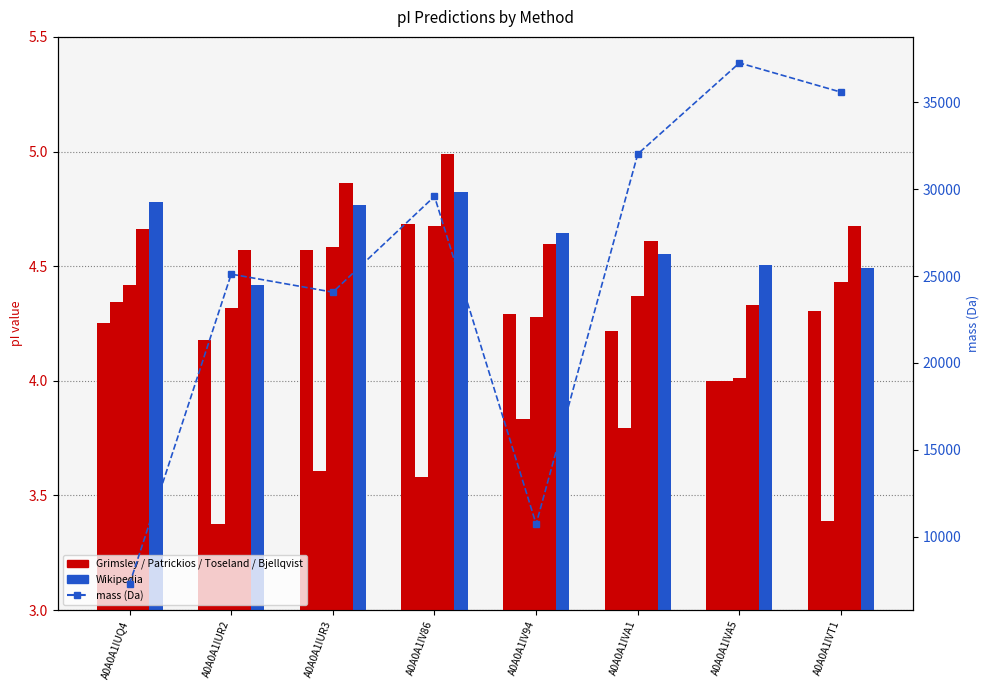

At A0A0A1IV94, list the series in order from largest to smallest.

mass, Wikipedia, Bjellqvist, Grimsley, Toseland, Patrickios